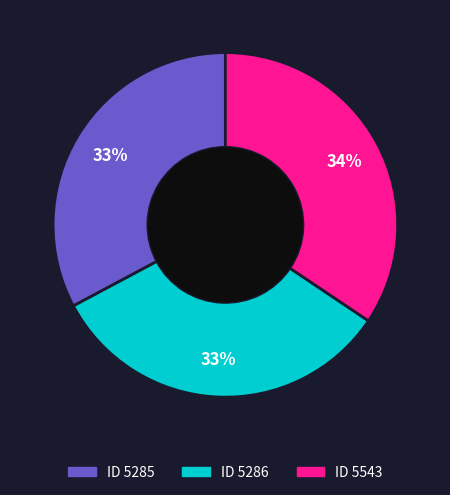

To the nearest percent, what is the average slice percentage?

33%